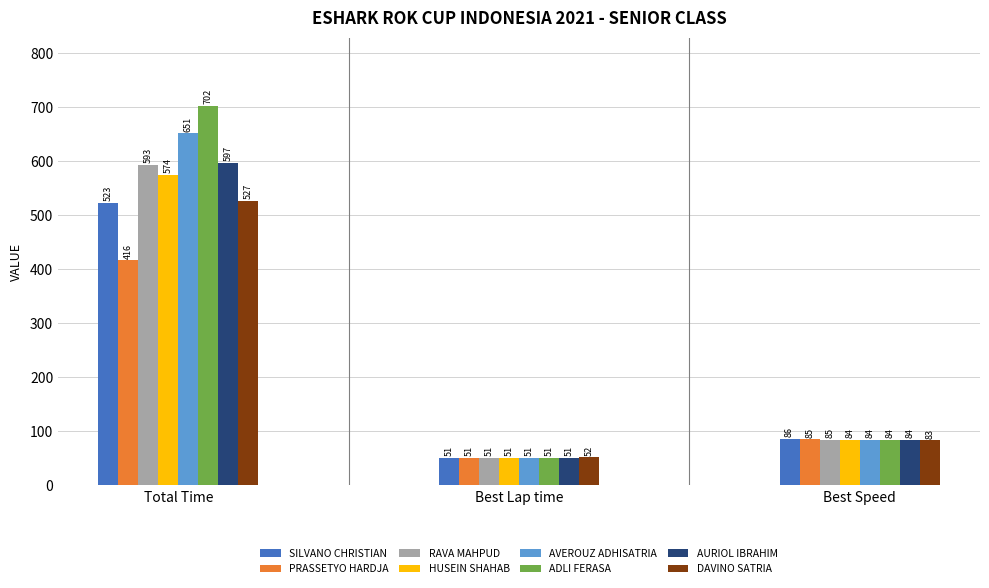

What is the lowest value of the PRASSETYO HARDJA series?

50.6